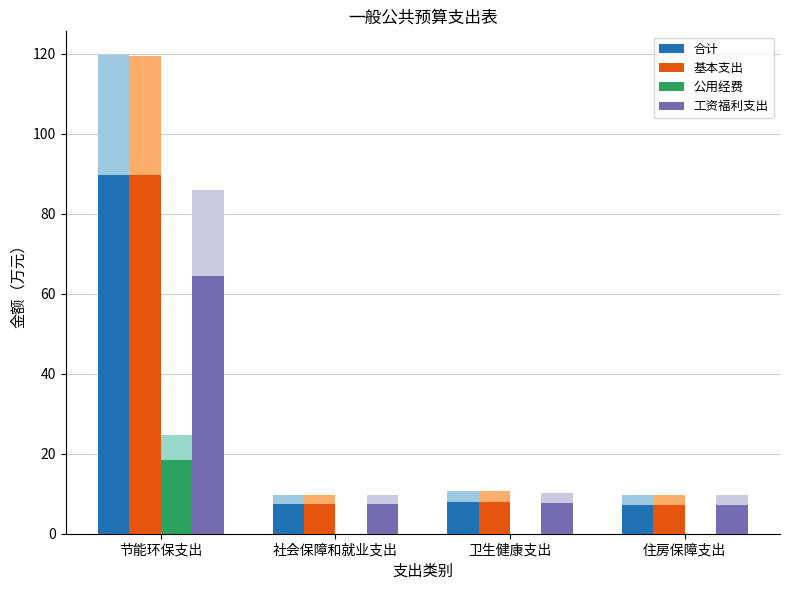

What is the sum of all 公用经费 values?

18.4